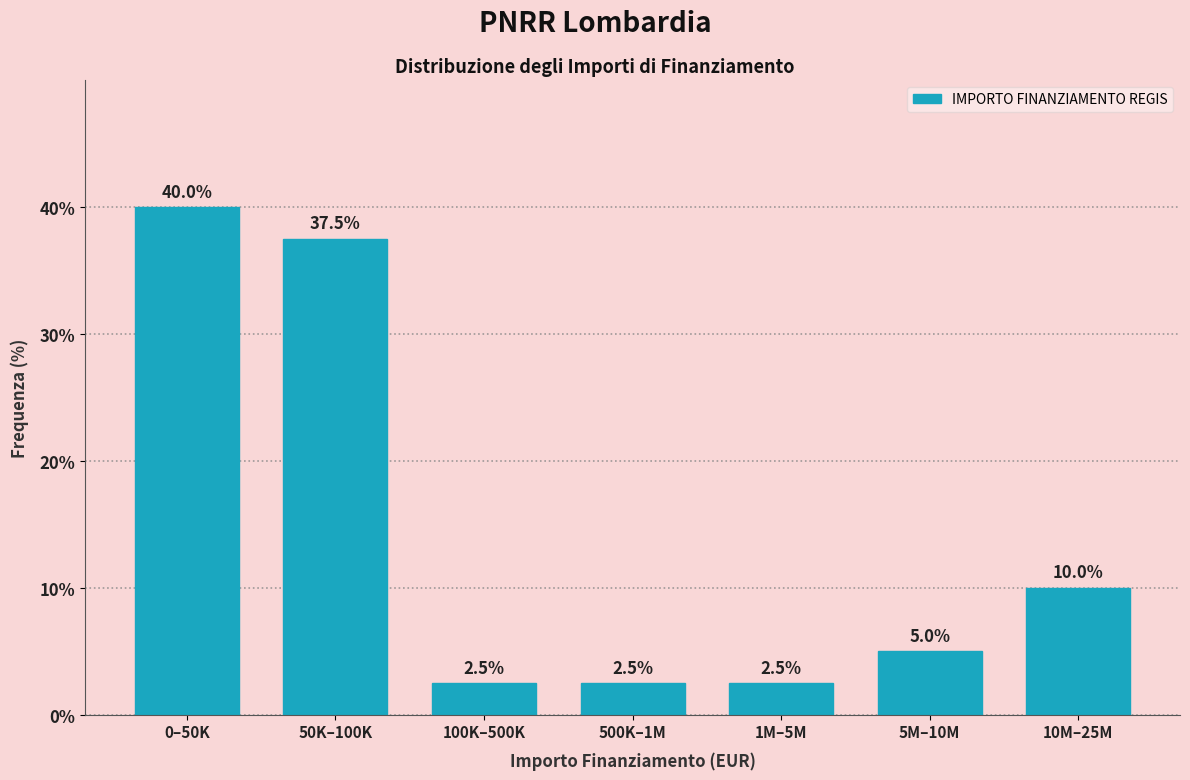

Reading right to left, what are all the values shown in this chart?

10M–25M=10.0	5M–10M=5.0	1M–5M=2.5	500K–1M=2.5	100K–500K=2.5	50K–100K=37.5	0–50K=40.0